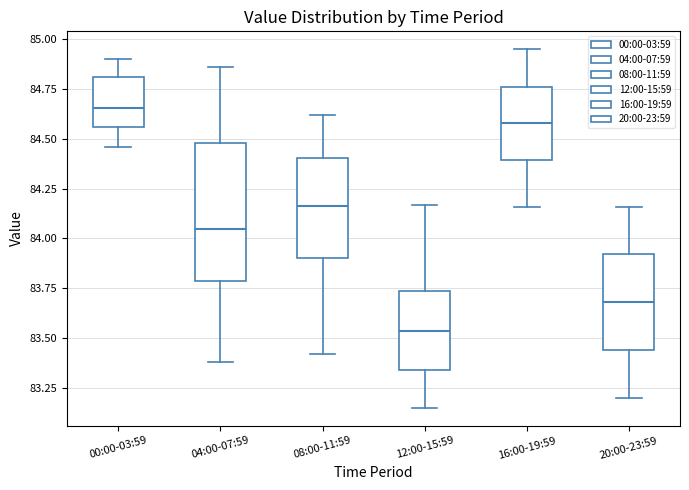

Which box is the tallest, from its lower edge to its upper edge?

04:00-07:59